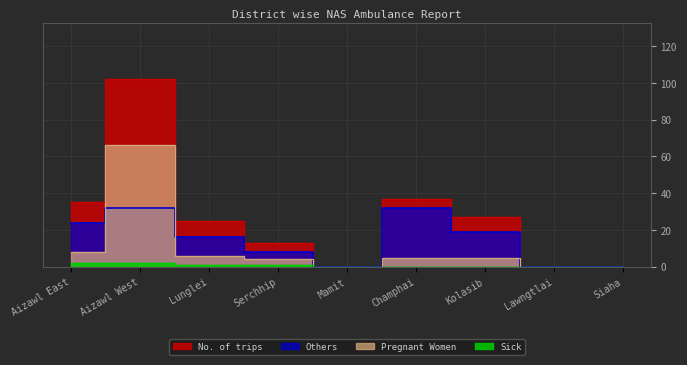

List the labels in order of Others value, smallest first.

Mamit, Lawngtlai, Siaha, Serchhip, Lunglei, Kolasib, Aizawl East, Aizawl West, Champhai